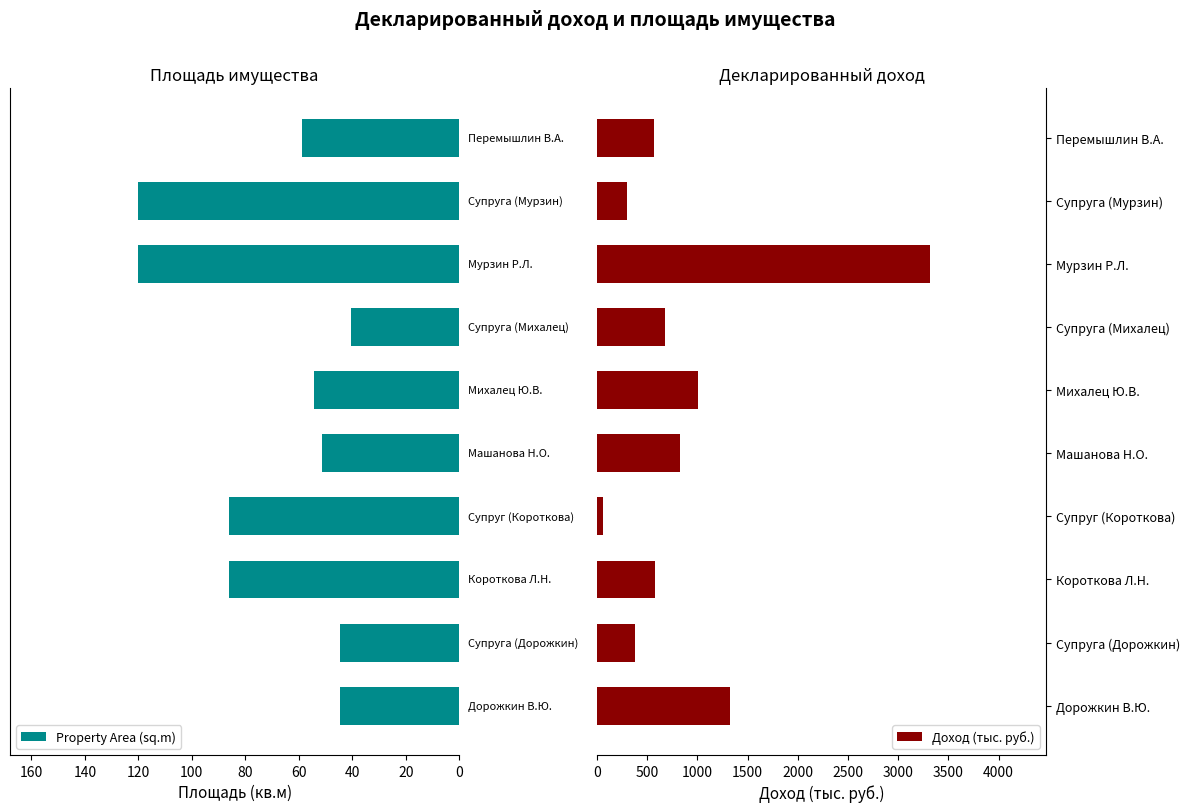

What is the sum of all Property Area (sq.m) values?

705.7